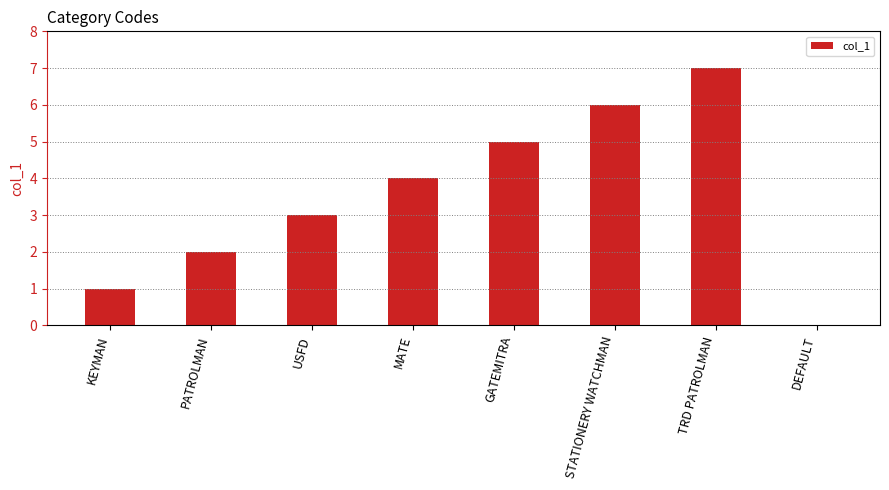

Reading left to right, list all the values displayed in this chart.

KEYMAN=1	PATROLMAN=2	USFD=3	MATE=4	GATEMITRA=5	STATIONERY WATCHMAN=6	TRD PATROLMAN=7	DEFAULT=0